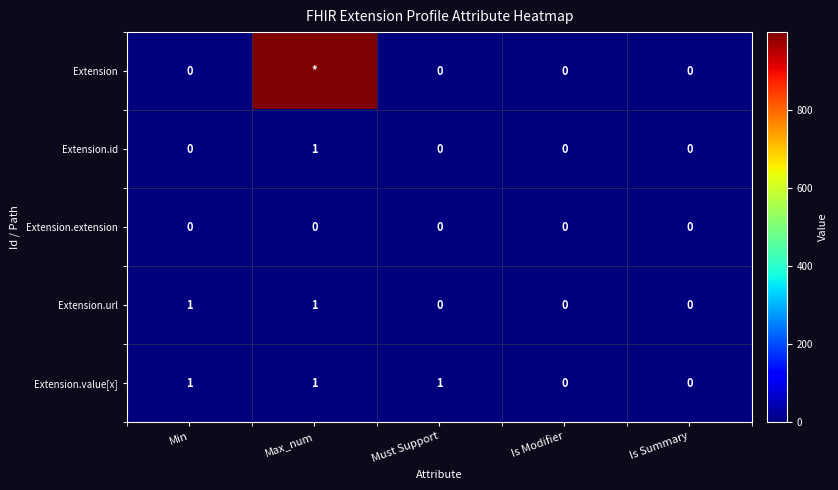

Count the Extension.value[x] values in the range 0 to 1.

5